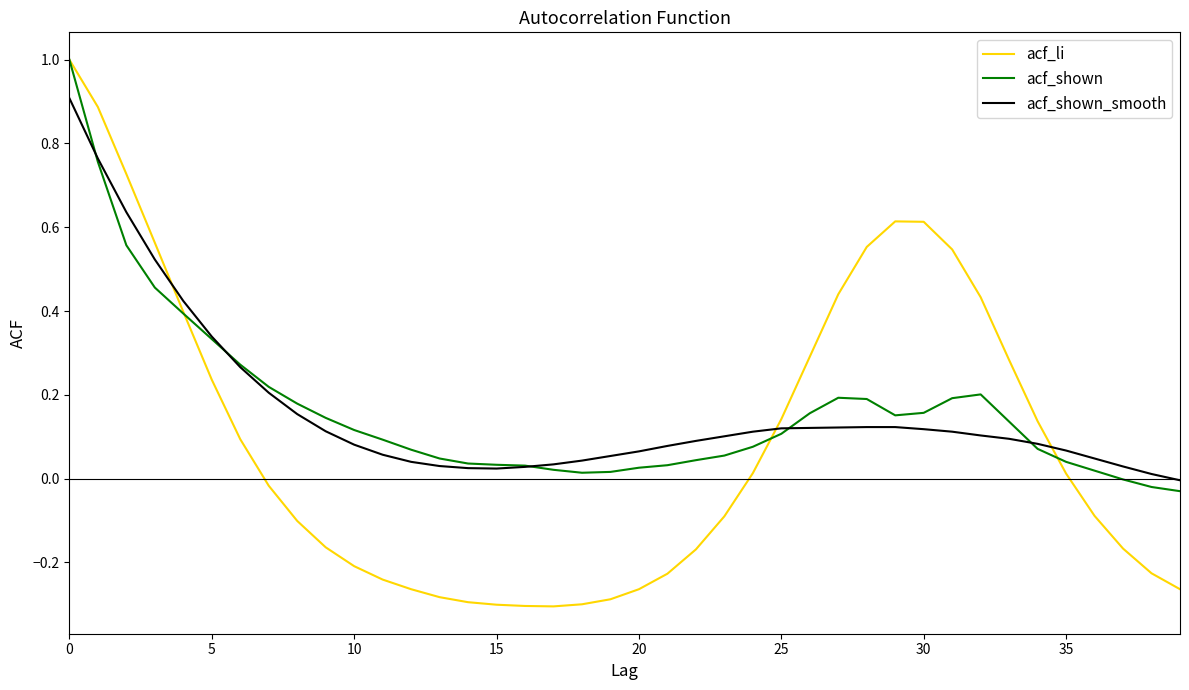

Which series has the widest spread of values?

acf_li